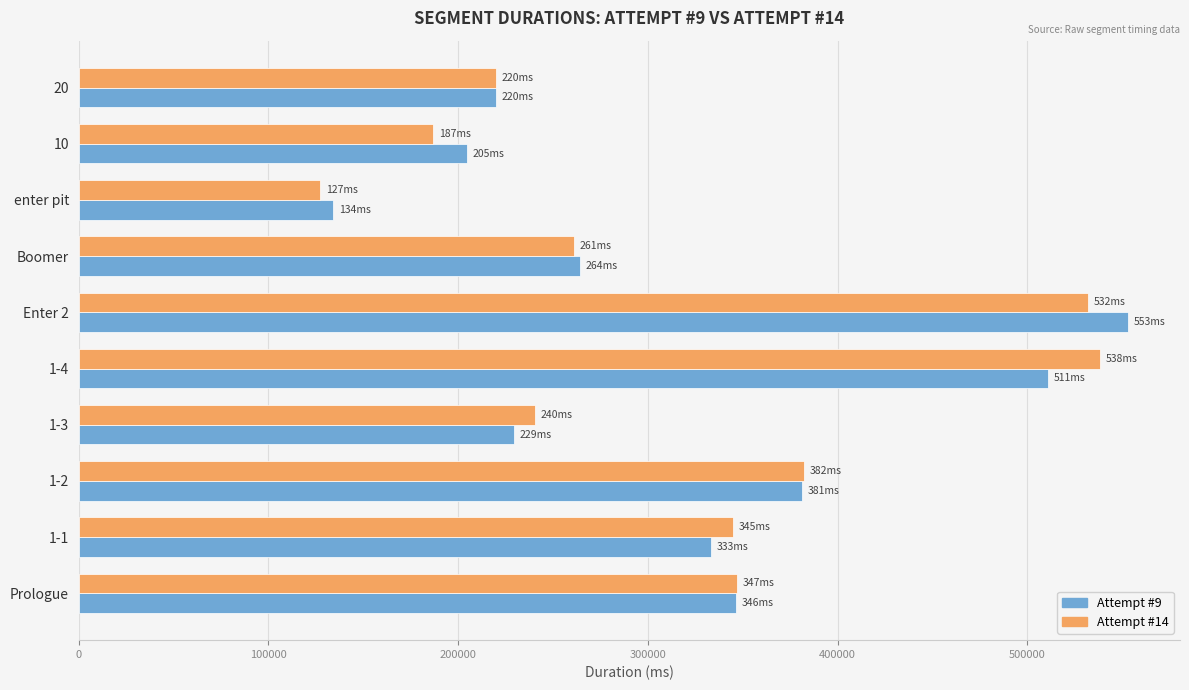

What is the minimum value shown in the chart?

127284